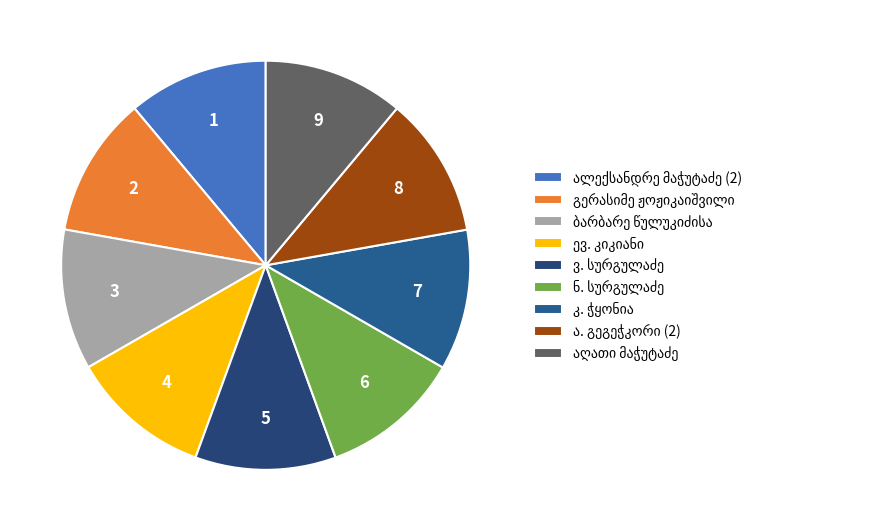

To the nearest percent, what is the combined percentage of გერასიმე ჟოჟიკაიშვილი and ნ. სურგულაძე?

22%